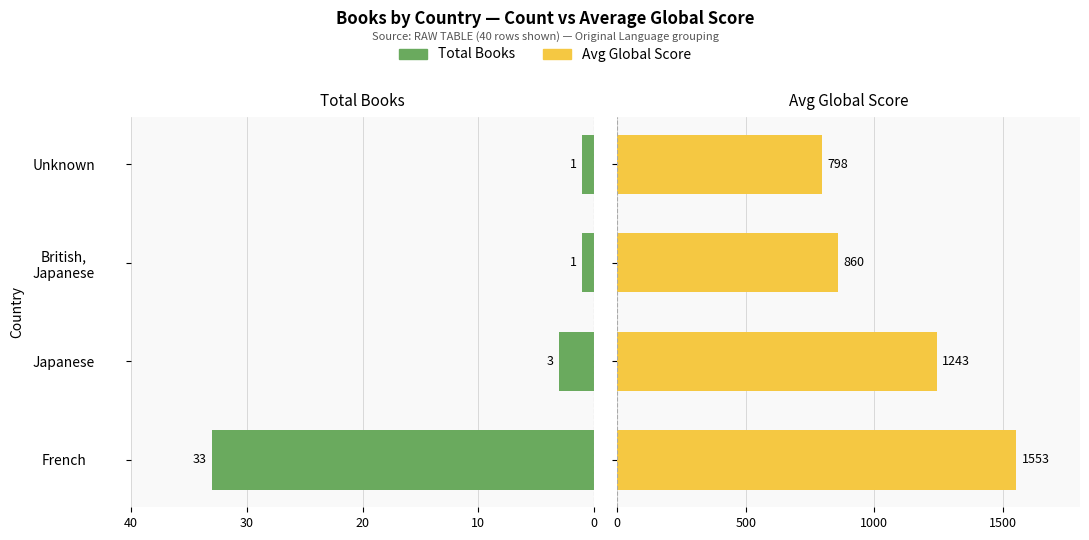

What is the value of the Total Books bar at the 1st from the left?

33